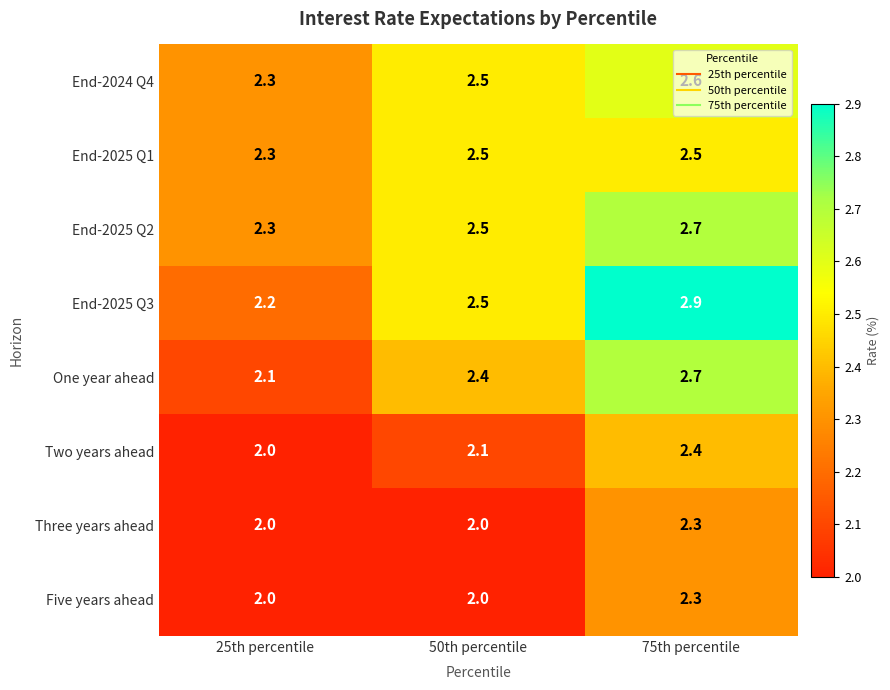

Count the number of data series in this chart.

8